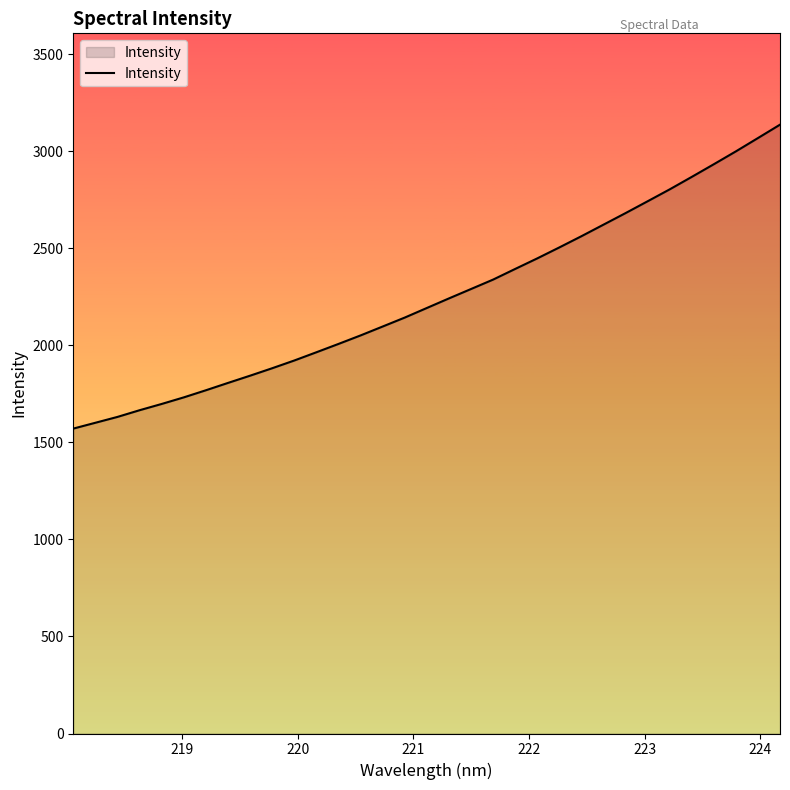

What is the maximum value shown in the chart?

3138.0